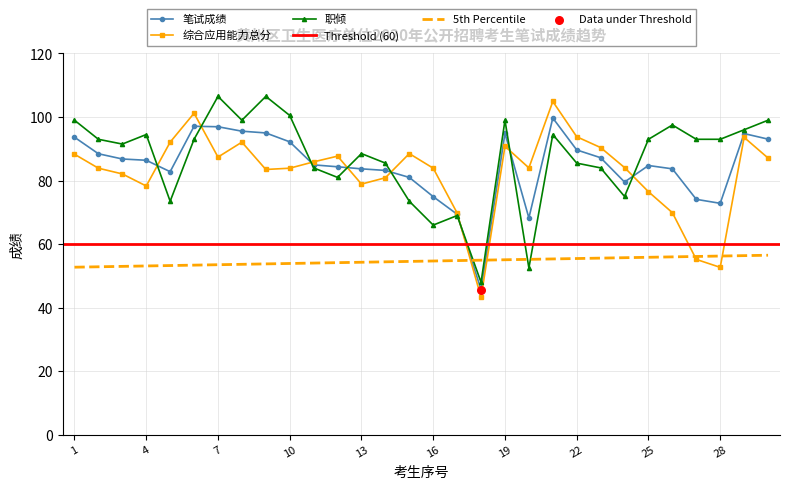

Which series has the widest spread of Y values?

综合应用能力总分